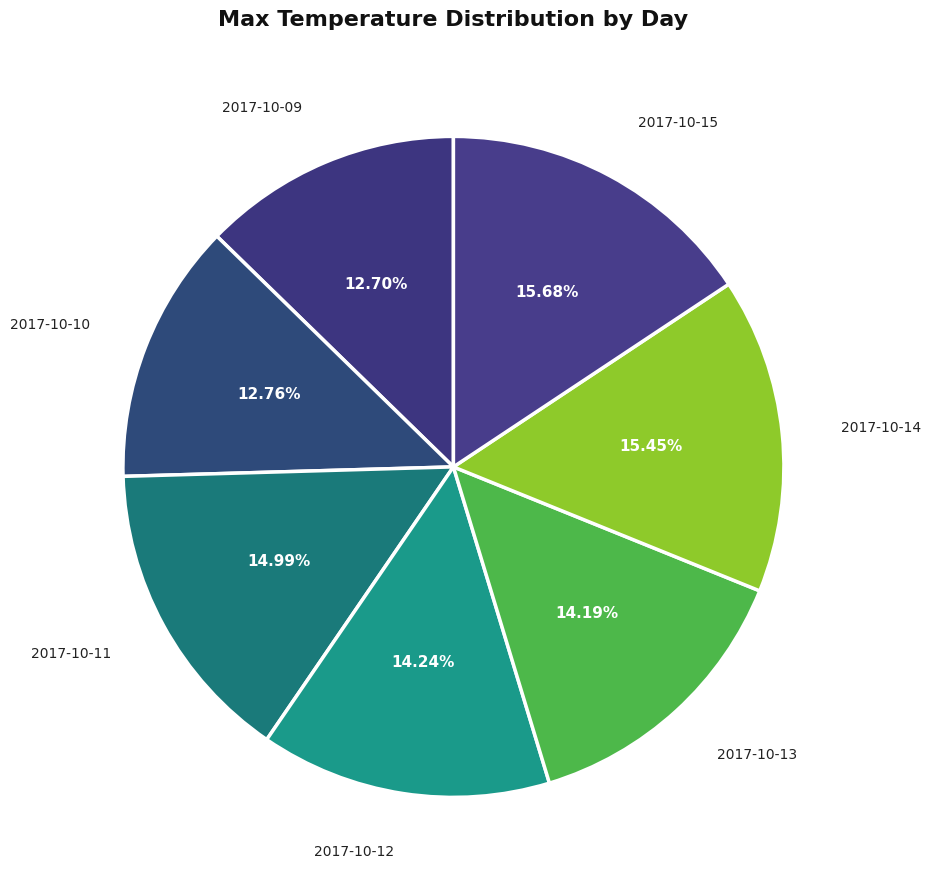

Count the number of slices in the pie.

7